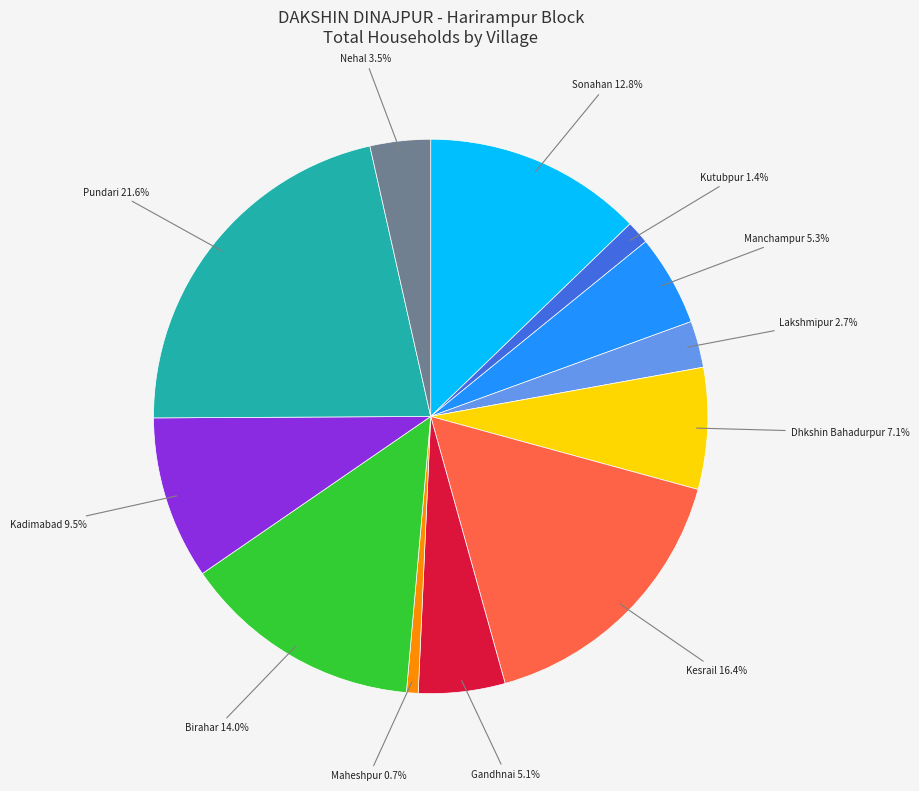

Is Gandhnai the majority of the pie?

No